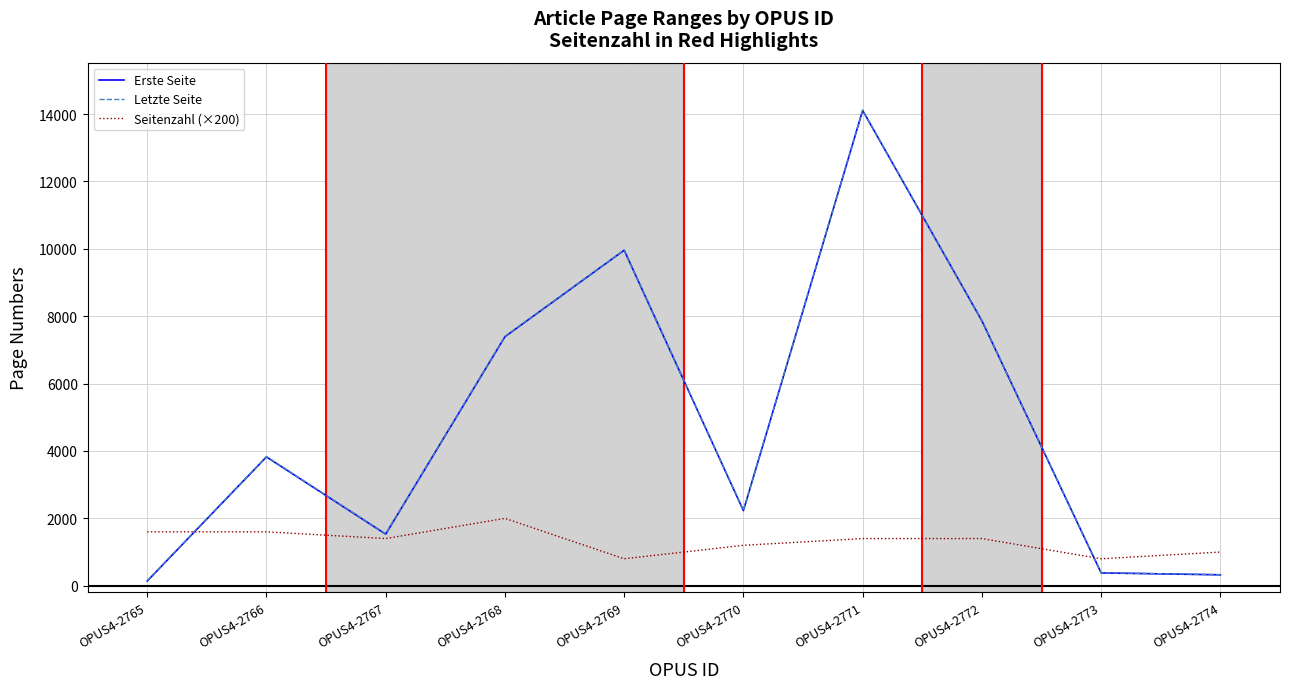

Where does the Seitenzahl (×200) series first go above 1400?

OPUS4-2765